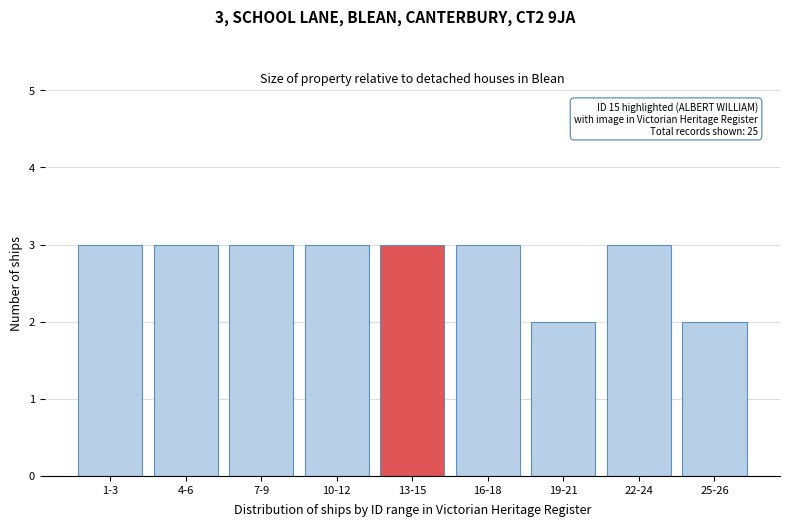

Reading right to left, what are all the values shown in this chart?

25-26=2	22-24=3	19-21=2	16-18=3	13-15=3	10-12=3	7-9=3	4-6=3	1-3=3